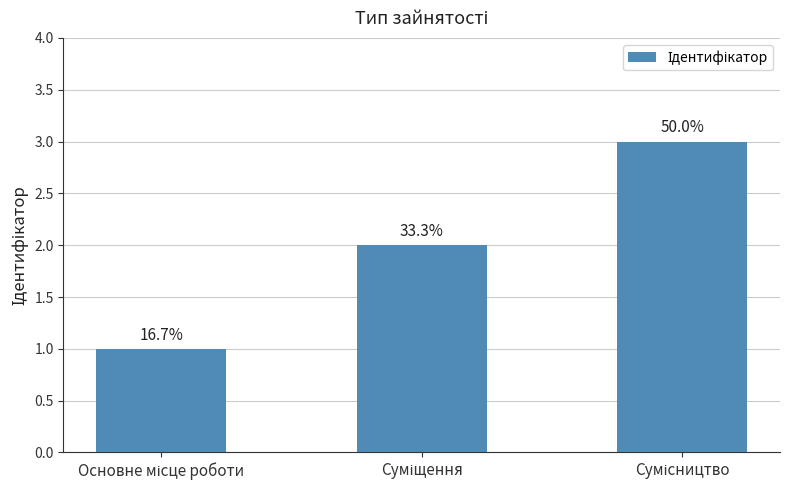

How many values are between 1 and 3?

3